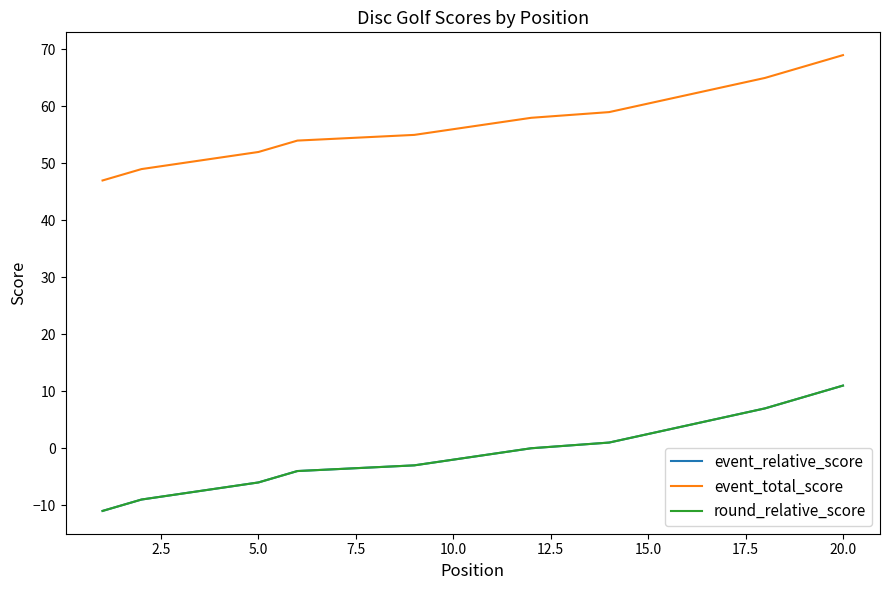

The value of round_relative_score at 16 is 2. True or false?

False